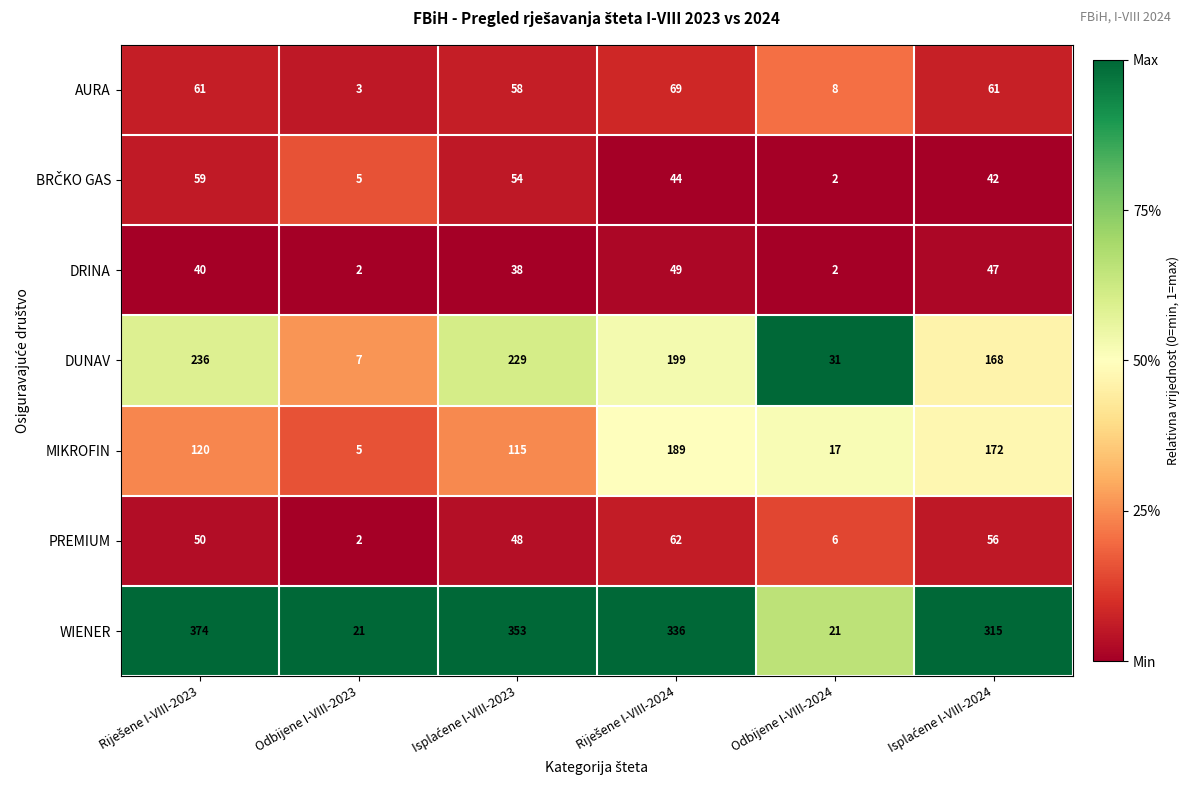

What is the sum of all MIKROFIN values?

618